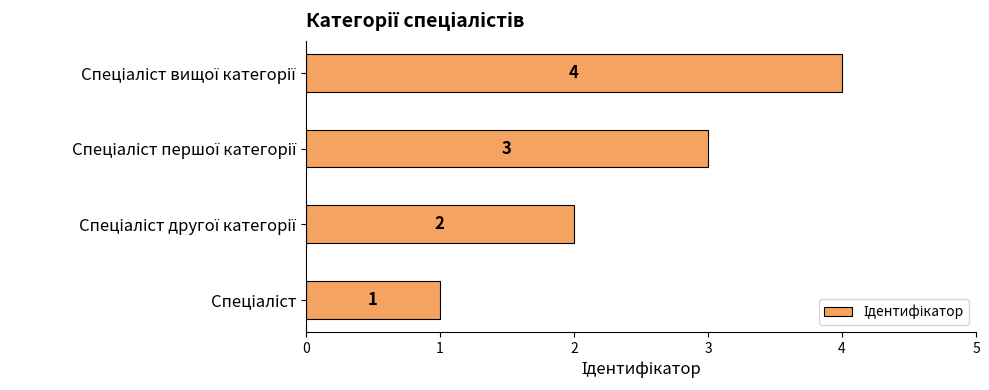

Does the chart contain any negative values?

No